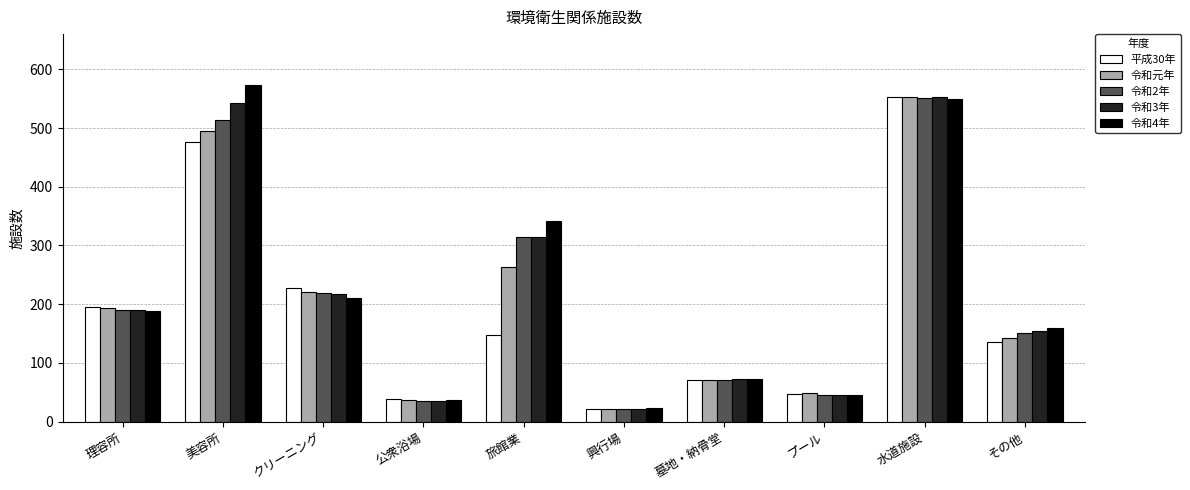

At which category is the sum across all series the highest?

水道施設